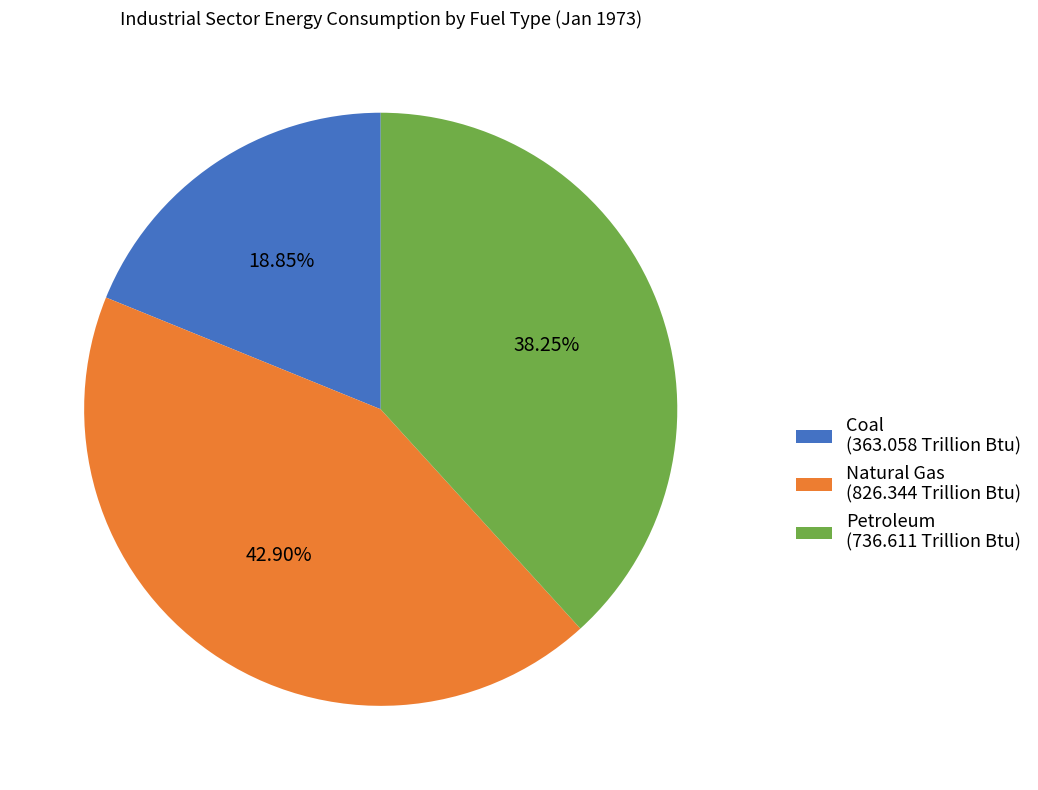

Is it true that Natural Gas is 43% of the pie?

True